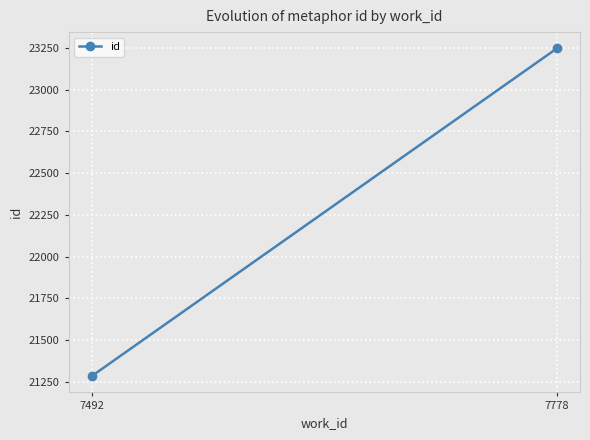

Which label corresponds to the largest value in the chart?

7778